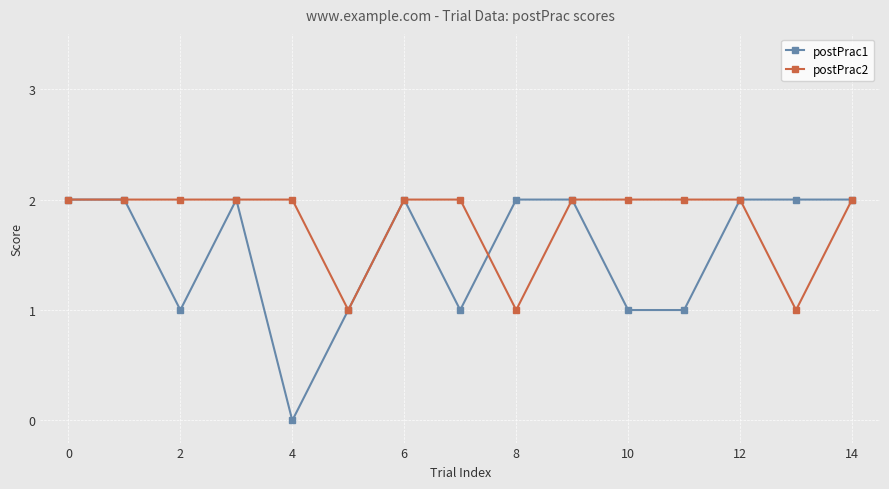

Which series has the largest total across all categories?

postPrac2